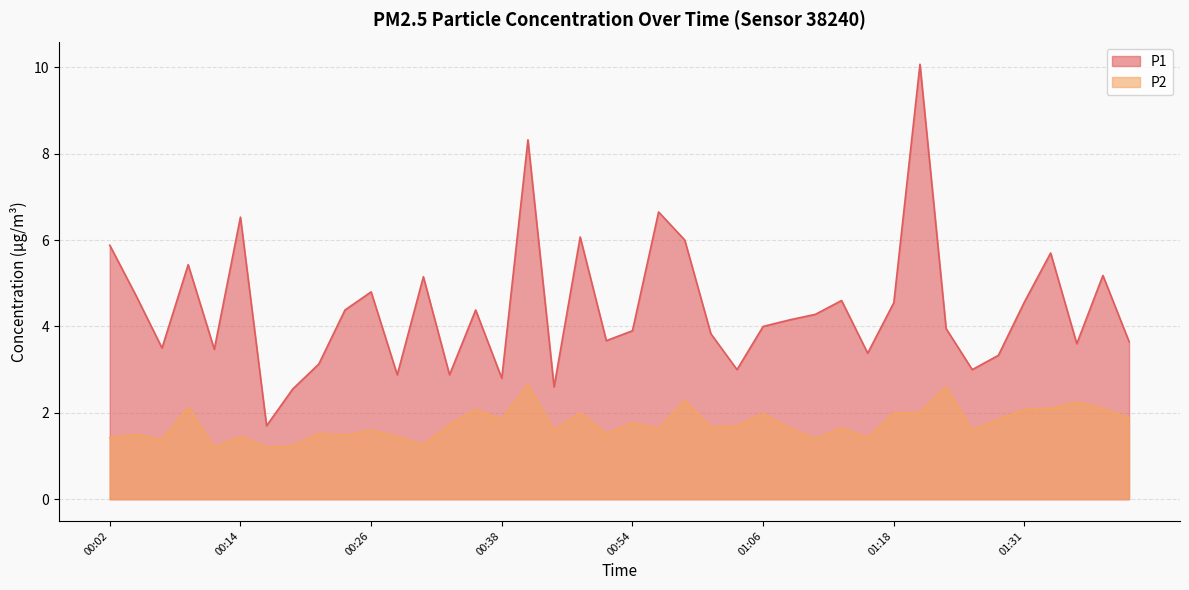

List the labels in order of P2 value, largest first.

00:41, 01:23, 00:58, 01:36, 00:09, 01:33, 01:39, 00:36, 01:31, 00:48, 01:18, 01:21, 01:06, 01:41, 00:38, 01:28, 00:54, 00:33, 01:03, 01:01, 01:08, 01:13, 00:56, 00:26, 00:46, 01:26, 00:21, 00:51, 00:04, 00:24, 00:14, 00:28, 00:02, 01:16, 01:11, 00:06, 00:31, 00:19, 00:11, 00:16